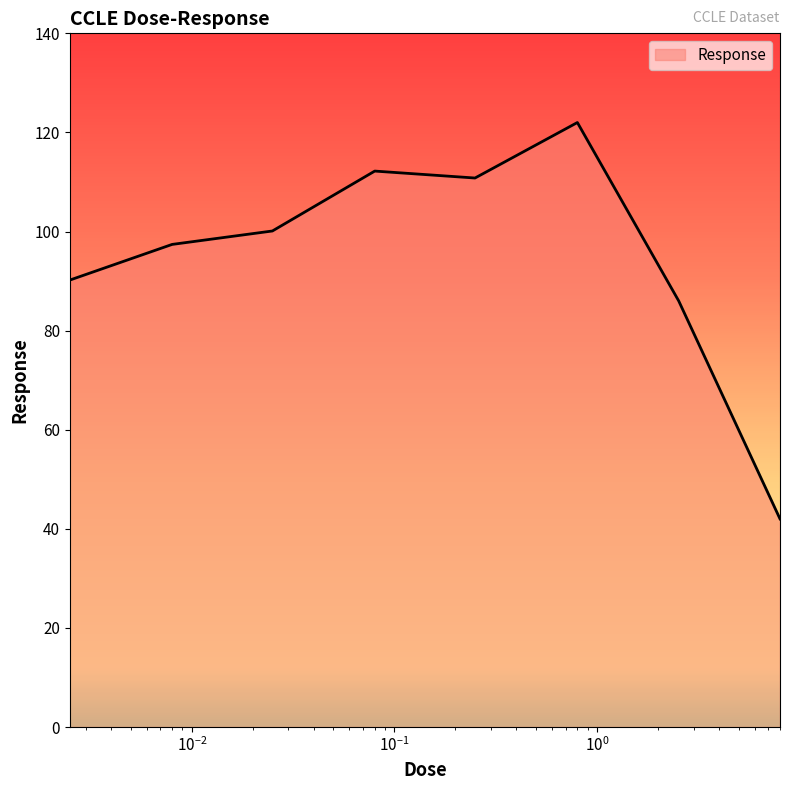

How many categories are shown in the chart?

8